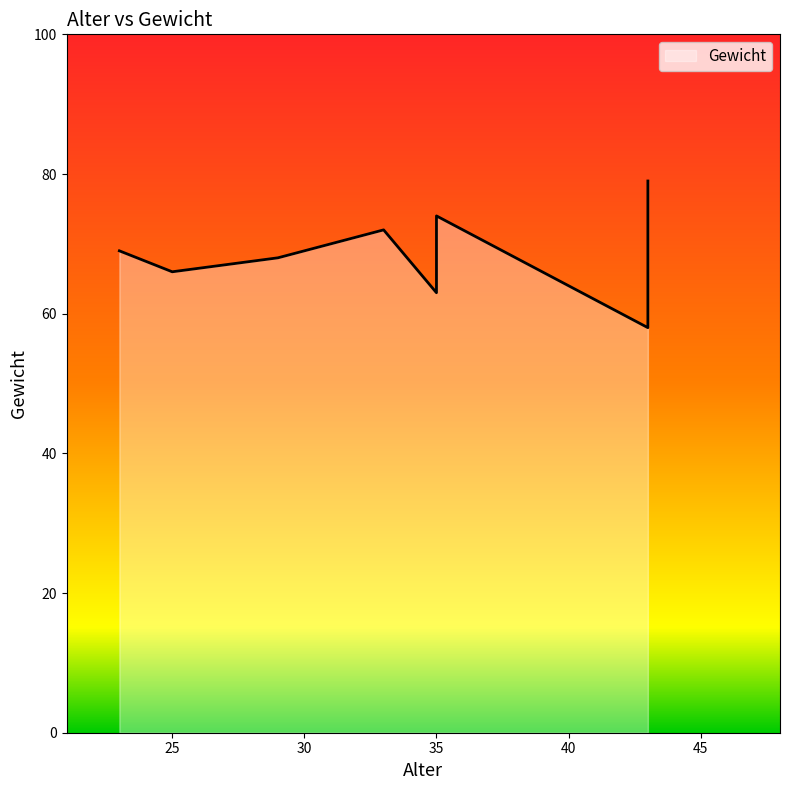

At which label does the data first exceed 69?

33